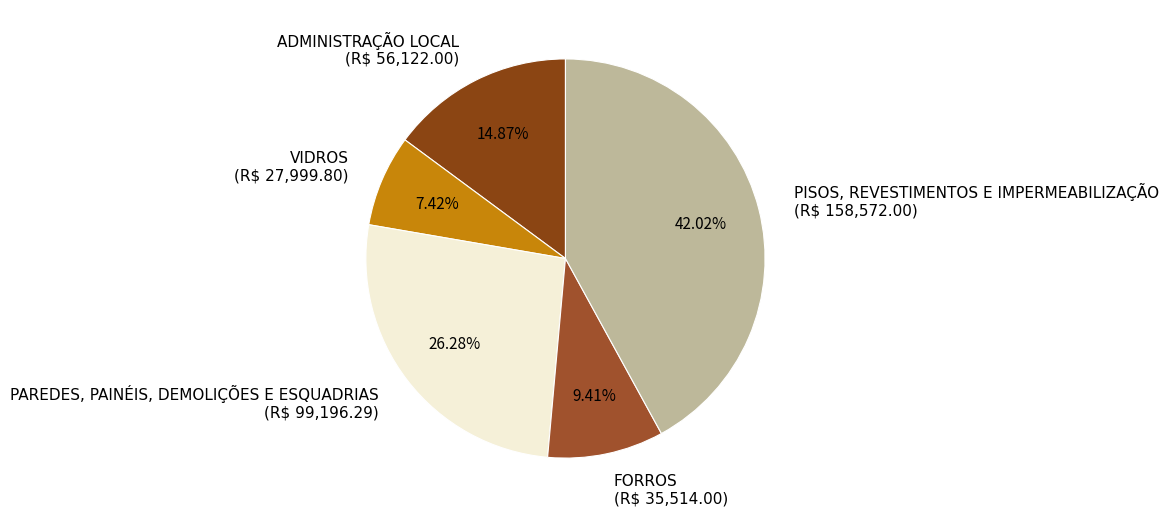

To the nearest percent, what is the difference between the VIDROS and FORROS slice percentages?

2%